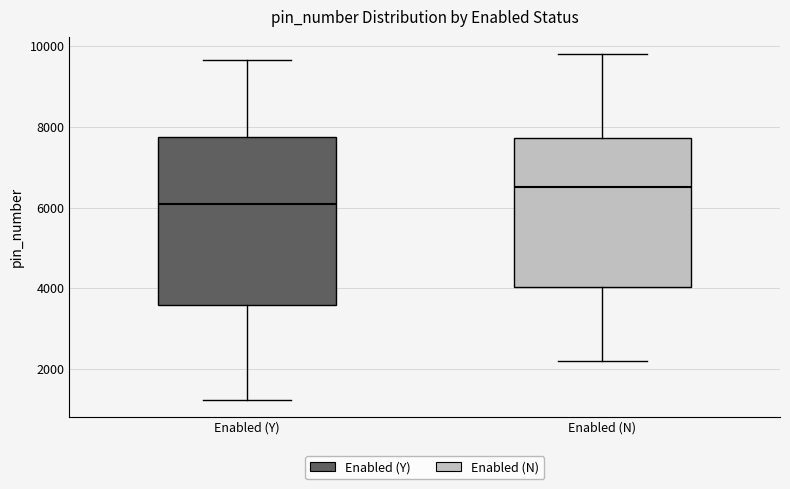

Where does the upper whisker of the box for Enabled (N) end on the y-axis? The values are not printed on the chart, so give them approximately, as read against the axis.

9800